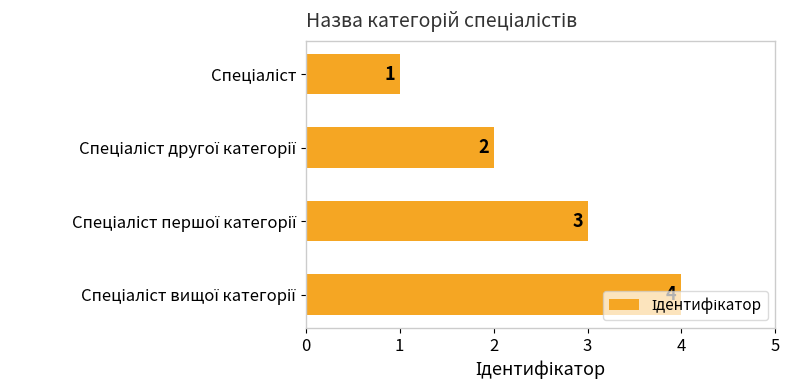

What is the difference between the maximum and minimum values?

3